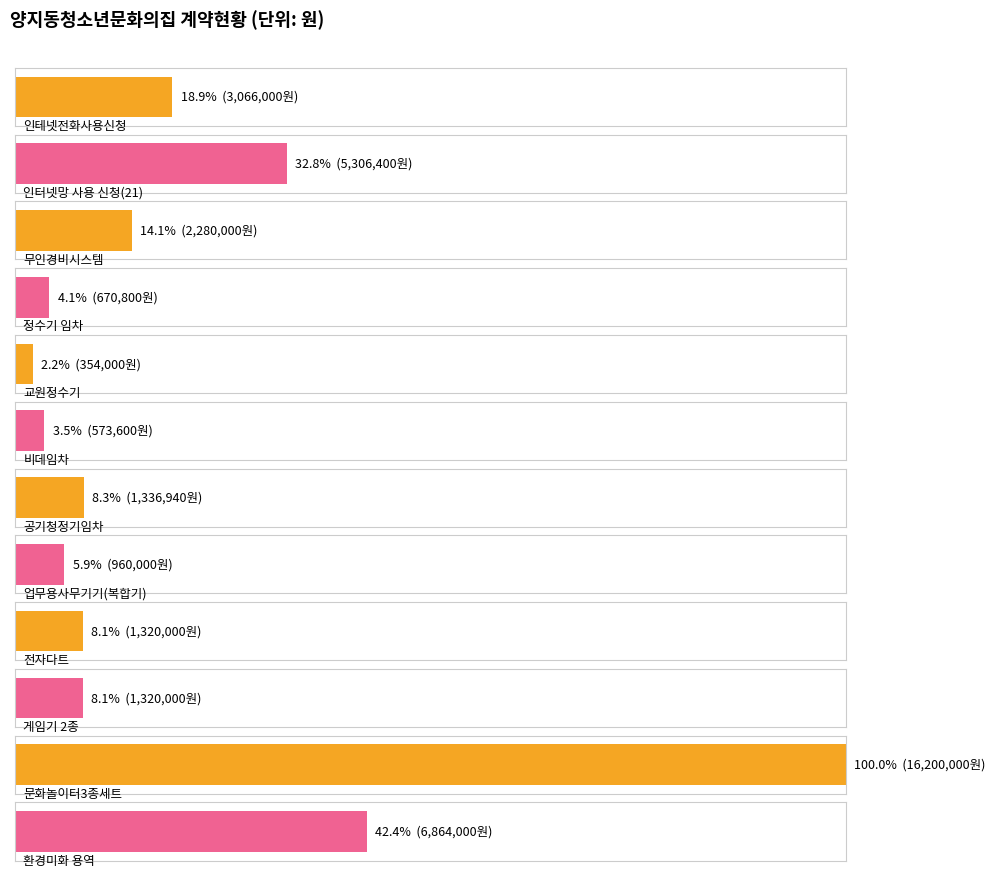

What position from the right is 문화놀이터3종세트?

2